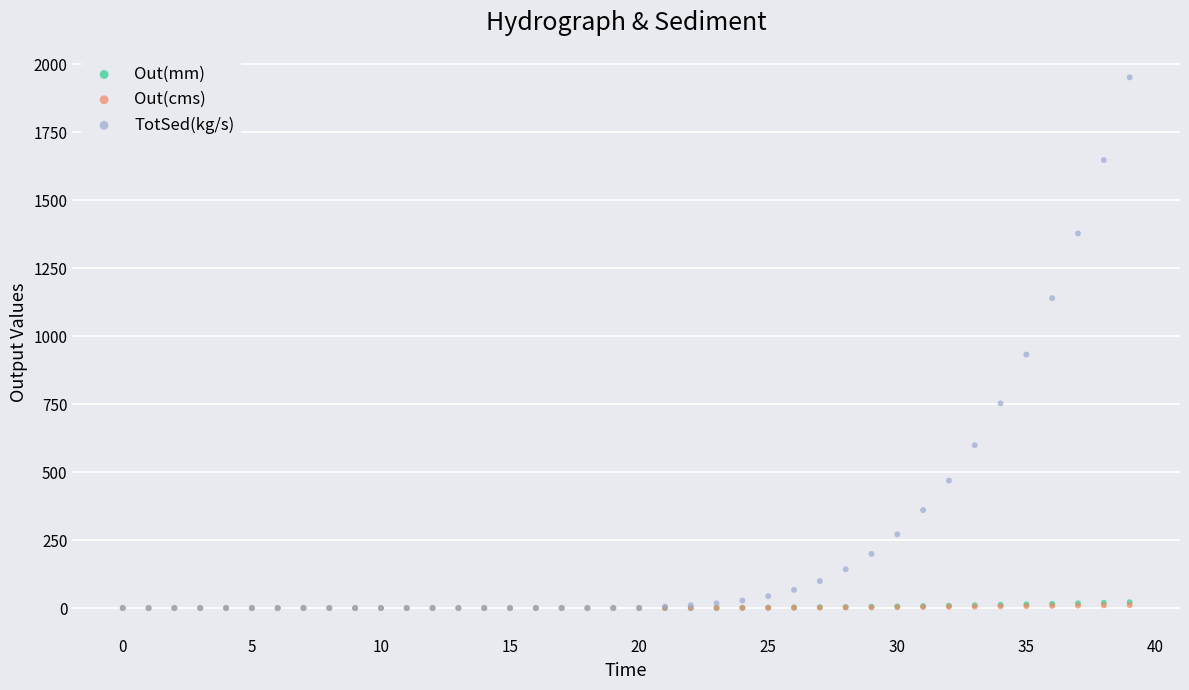

Which series has the widest spread of Y values?

TotSed(kg/s)